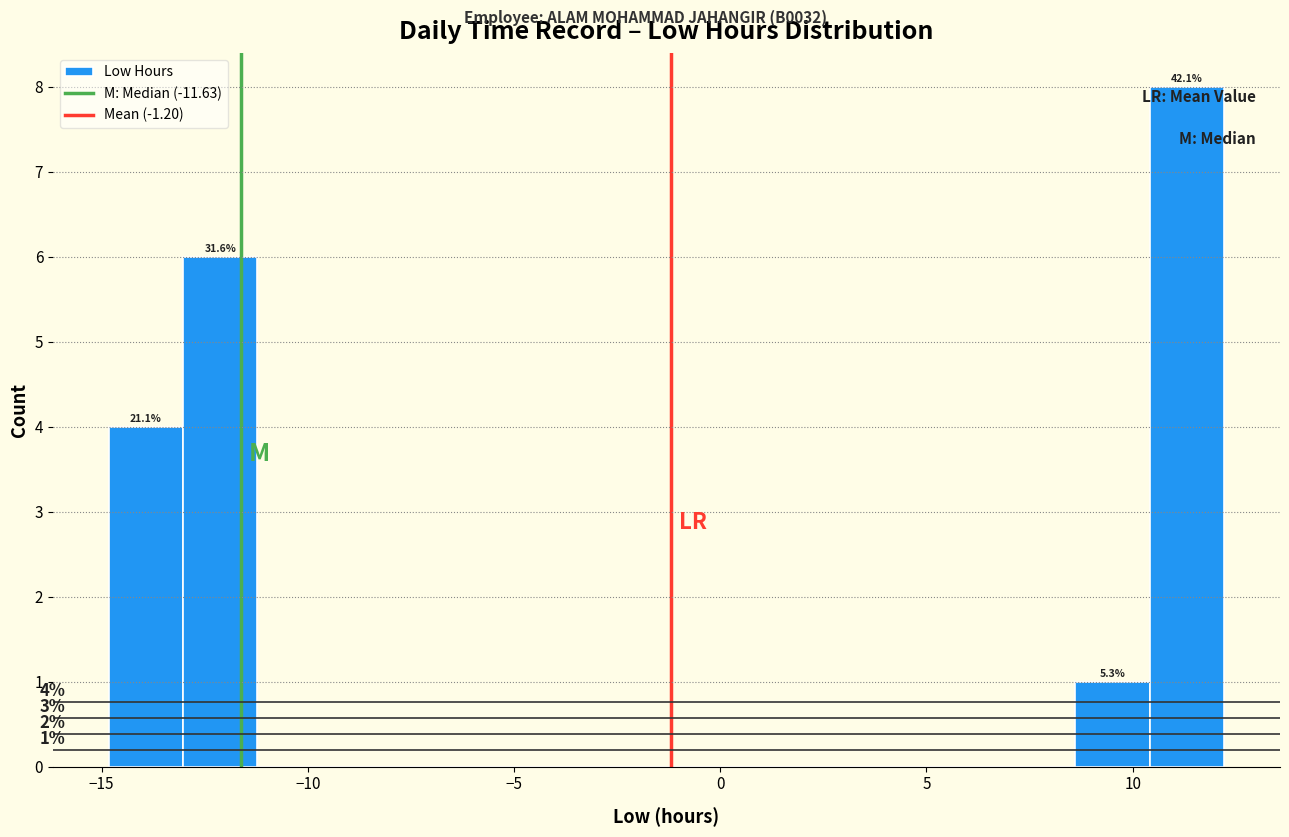

Around what value on the x-axis is the tallest bar? Give the approximate position of its centre, as read against the axis.

11.5